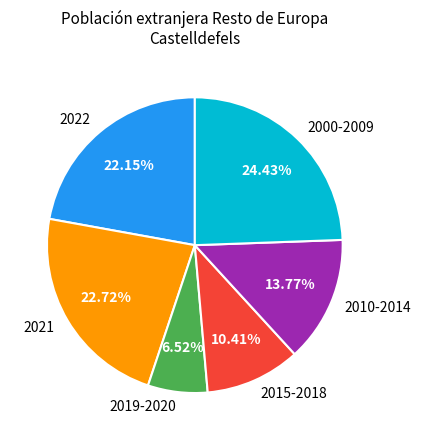

Is there a majority slice in this chart?

No